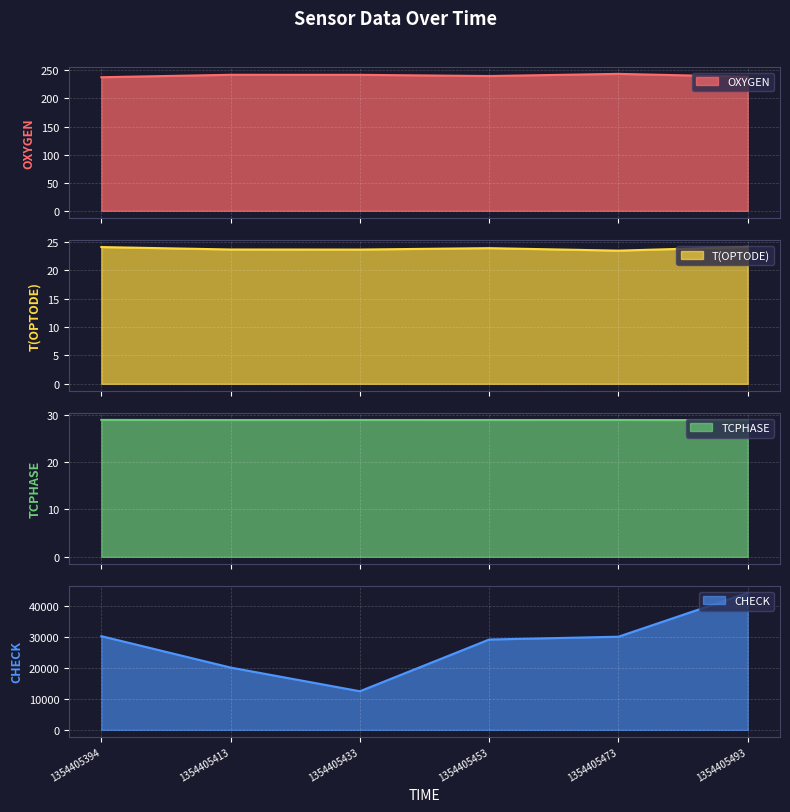

Which series has the largest total across all categories?

CHECK